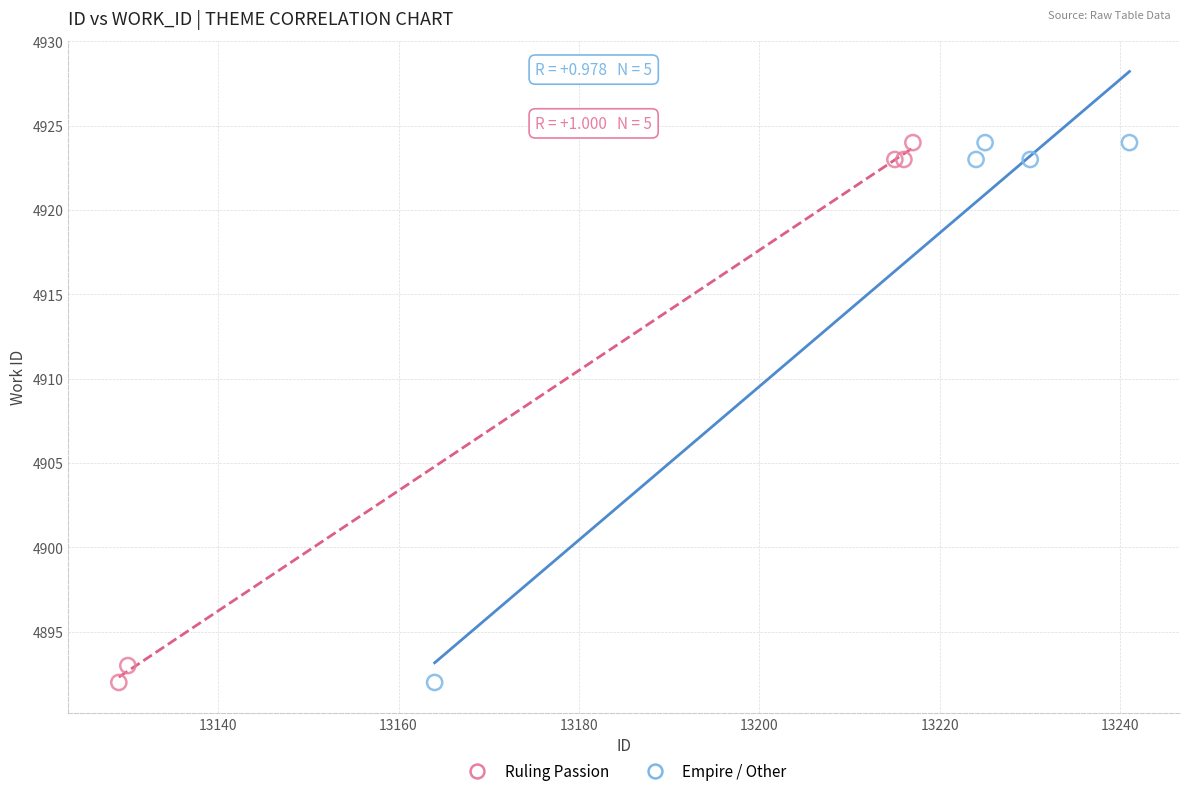

What are all the series names shown in the legend?

Ruling Passion, Empire / Other